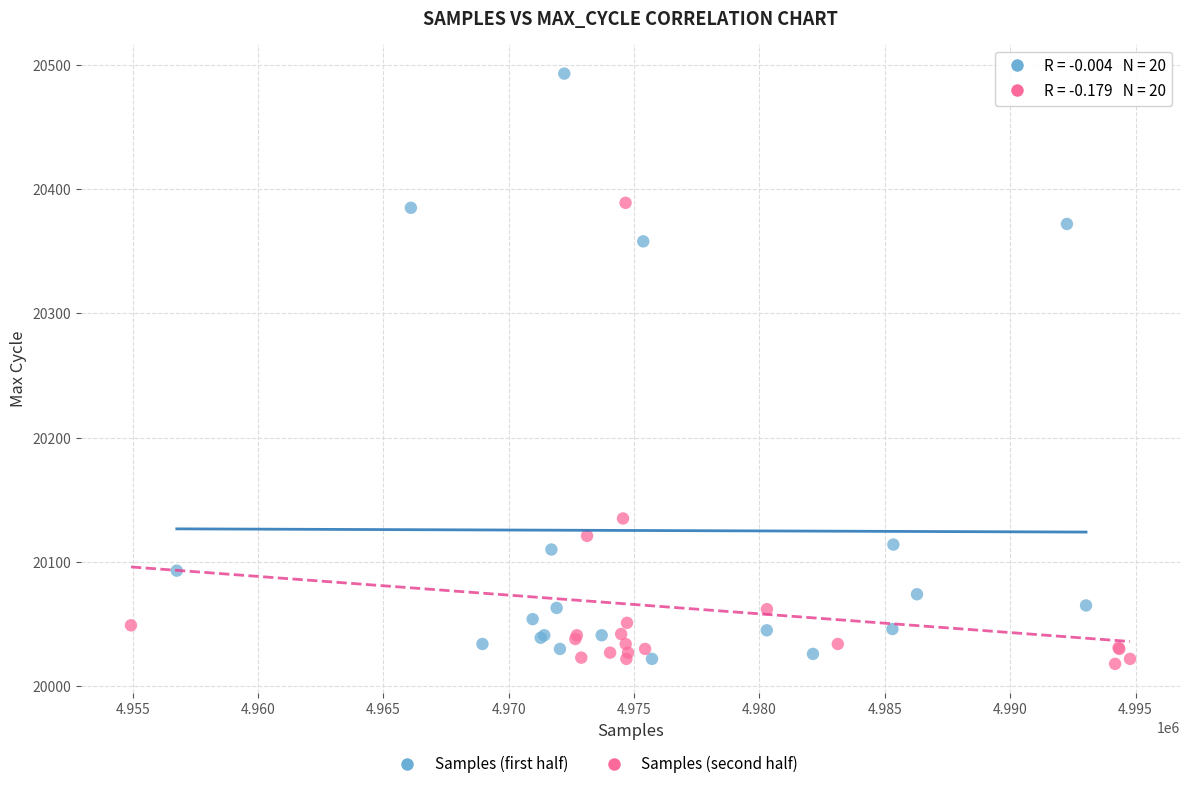

Which series contains the highest Y value?

Samples (first half)